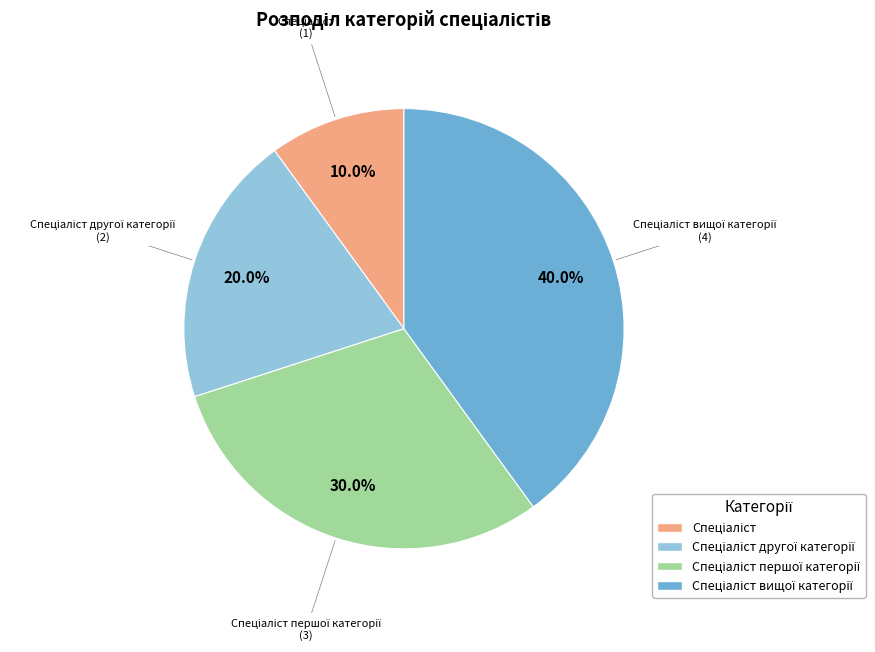

Is there any slice that represents more than half of the pie?

No